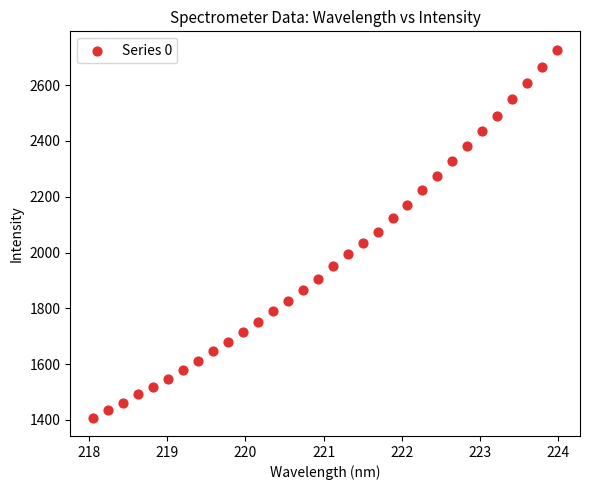

What is the range of X values (max minus min)?

5.9